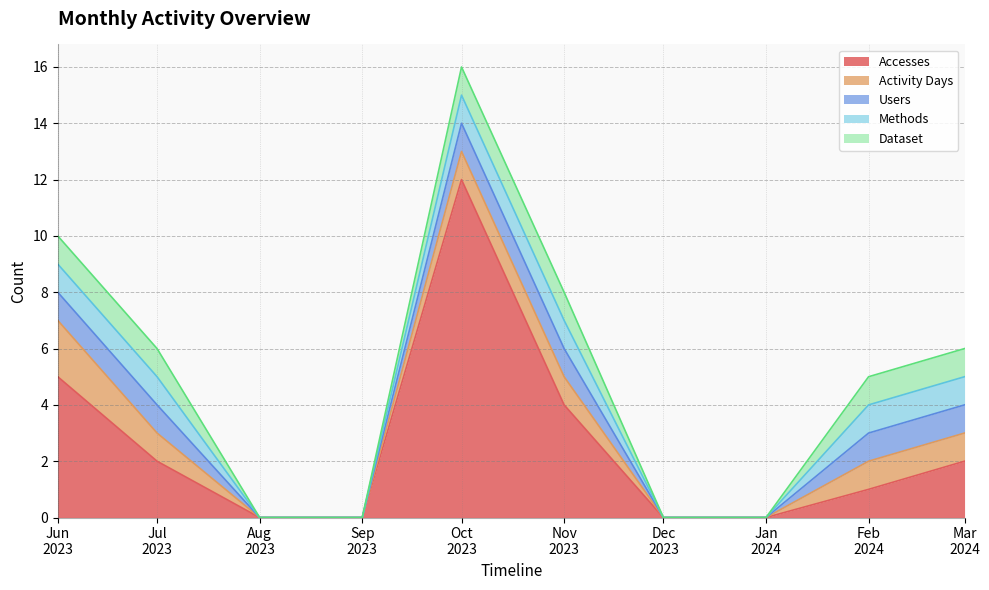

Is the value of Activity Days at 2023-10-01 greater than the value of Users at 2024-03-01?

No